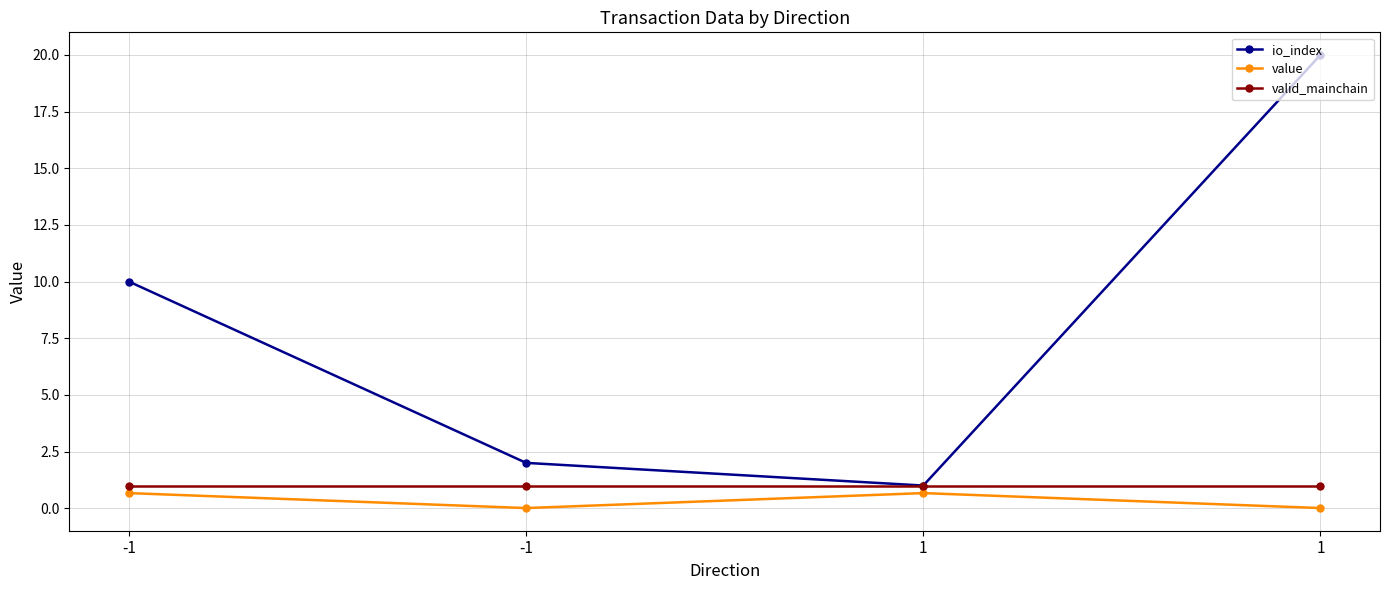

Which series changed the most between -1 and 1?

io_index